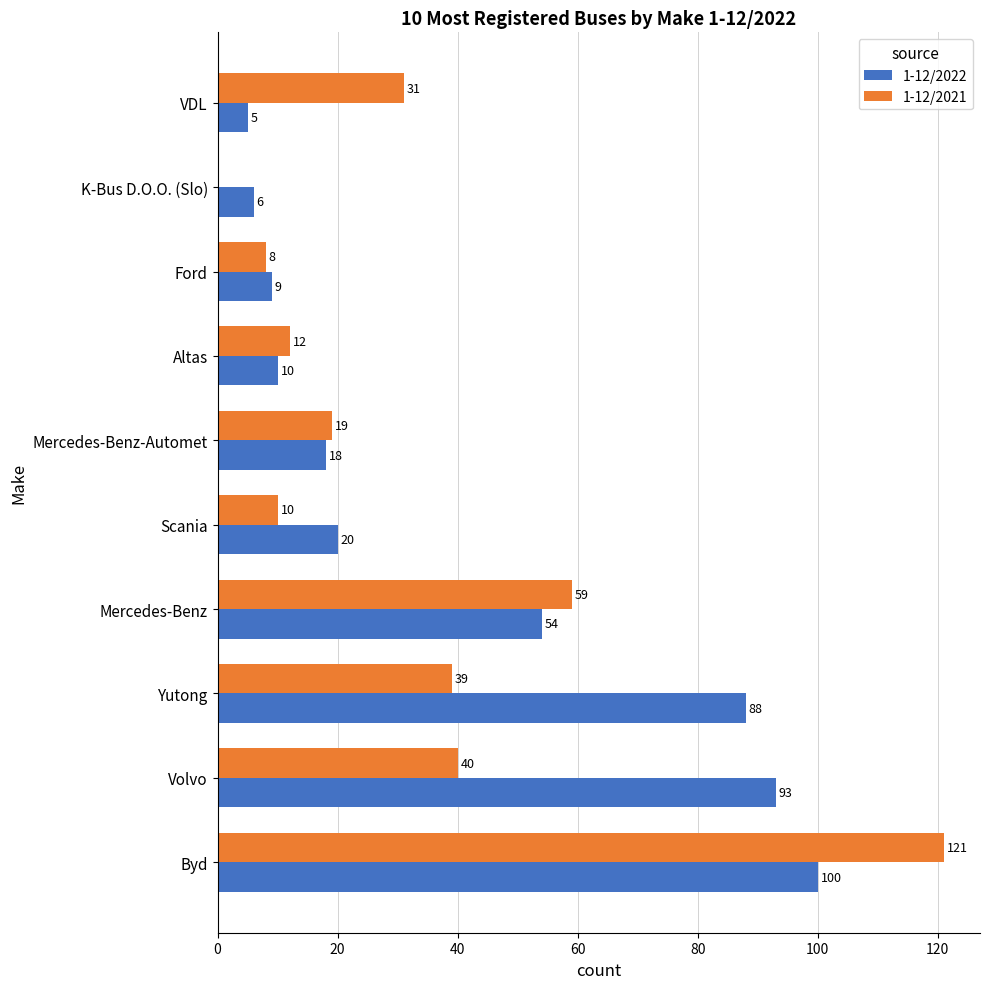

Which series has the largest total across all categories?

1-12/2022